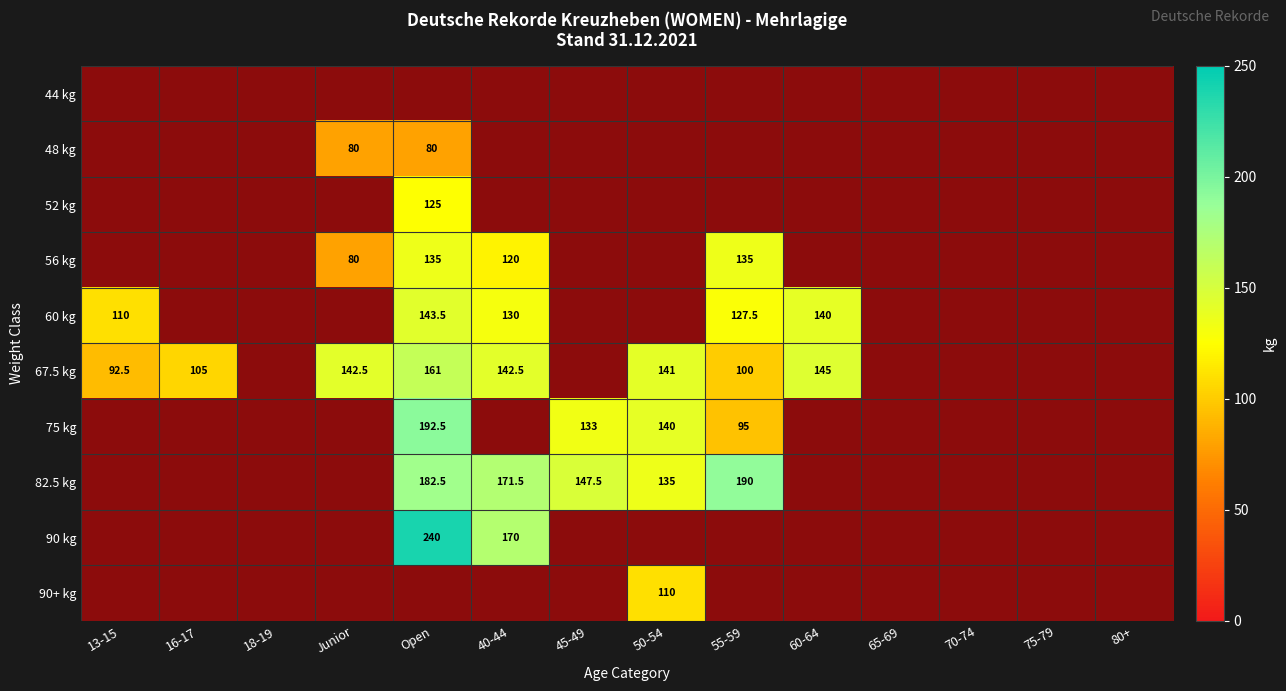

How many data points in 60 kg are above 0?

5